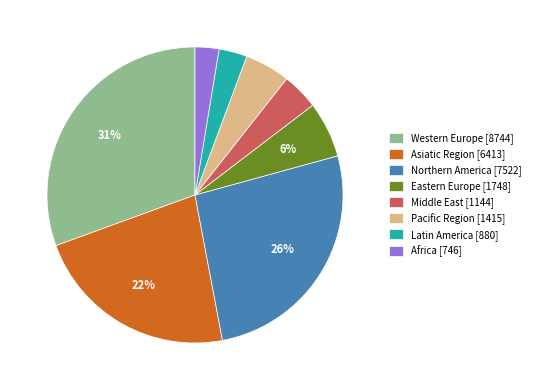

To the nearest percent, what portion does Africa represent?

3%